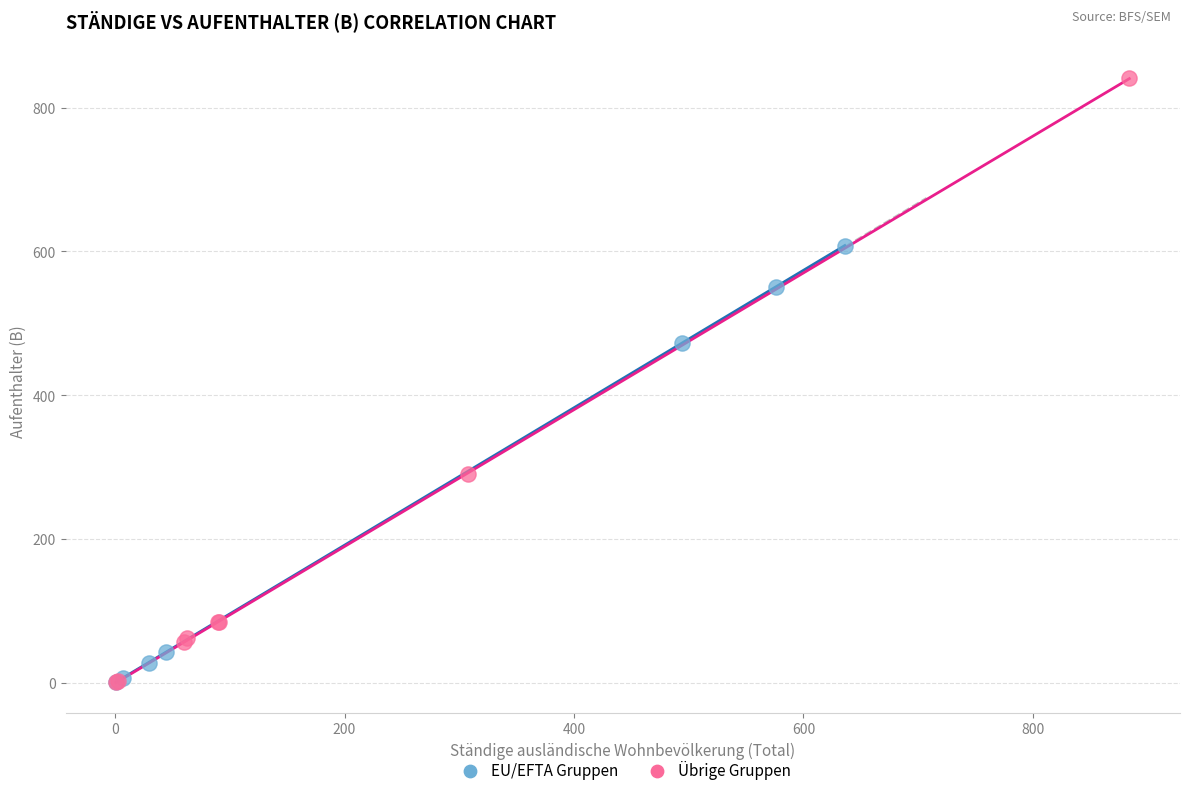

Which series has the largest Y range (max minus min)?

Übrige Gruppen